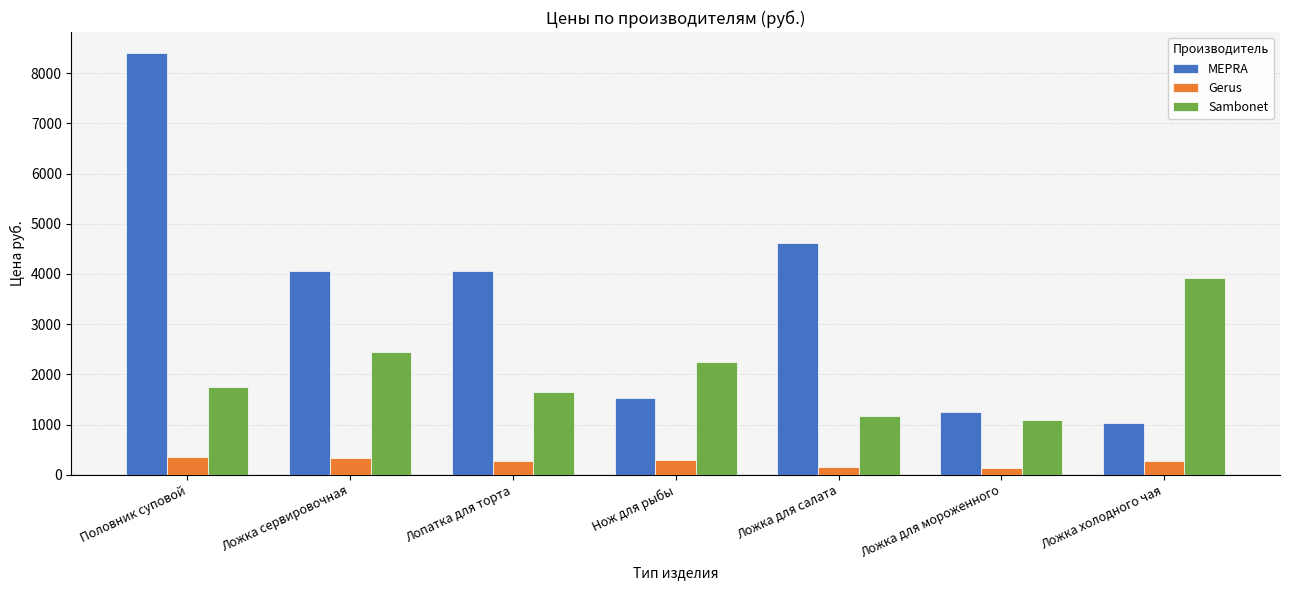

Read the Gerus value at Ложка для салата.

161.0